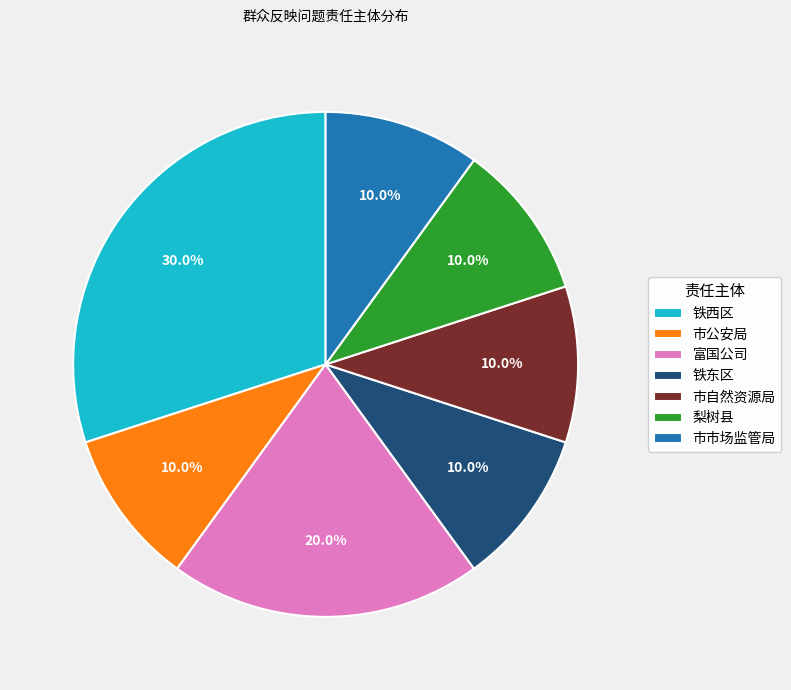

To the nearest percent, what is the difference between the largest and smallest slice percentages?

20%